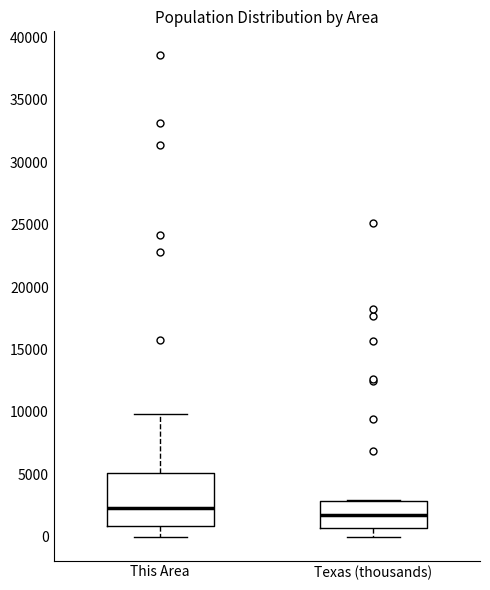

Where does the median line of the box for Texas (thousands) sit on the y-axis? The values are not printed on the chart, so give them approximately, as read against the axis.

1500